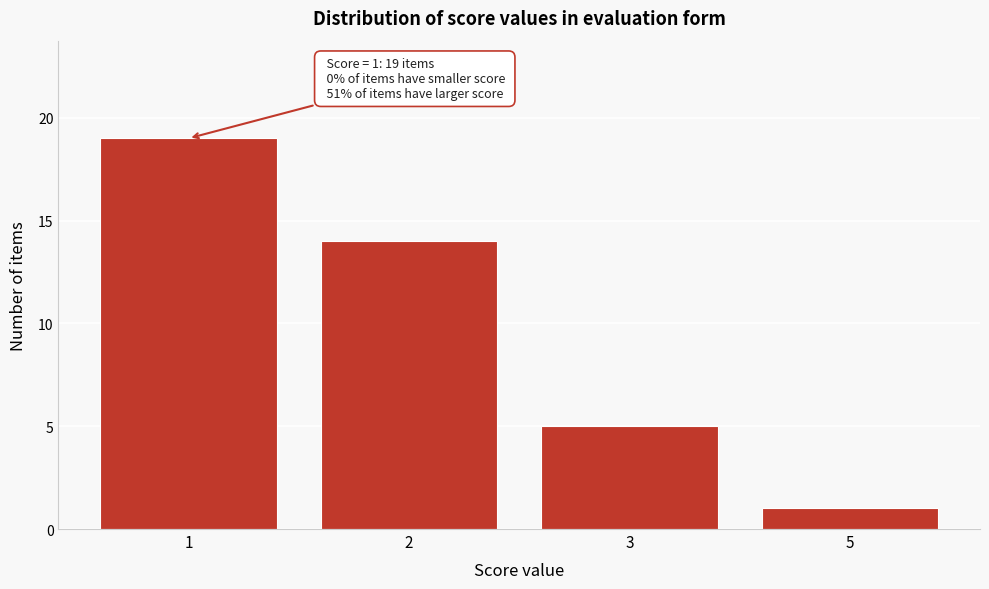

Reading left to right, transcribe all the data shown in this chart.

1=19	2=14	3=5	5=1